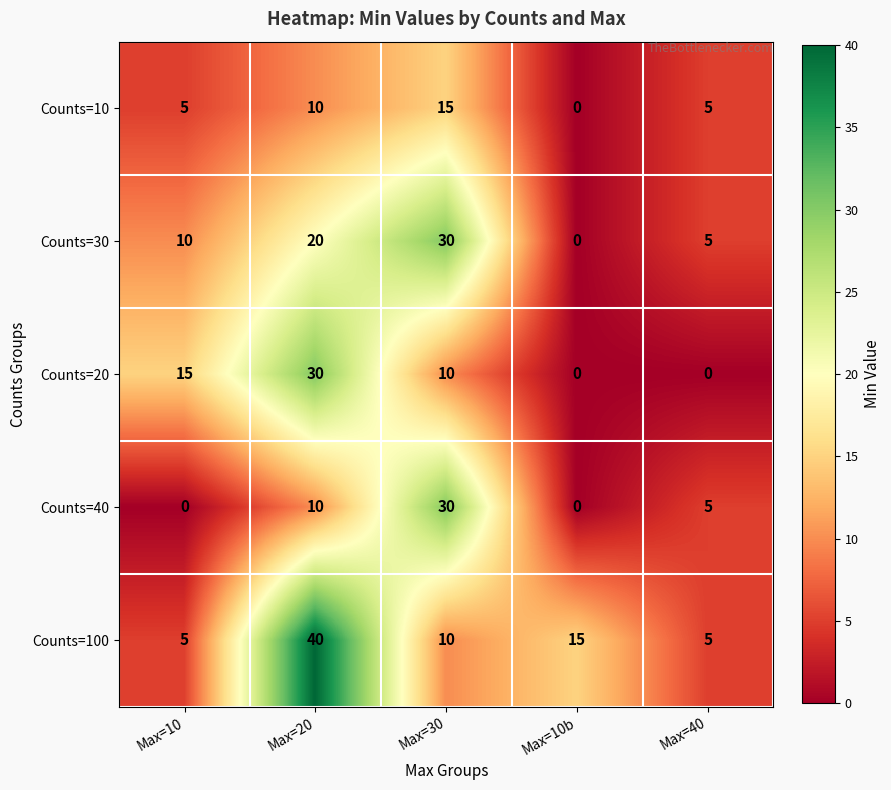

What is the difference between the Counts=100 values at Max=20 and Max=30?

30